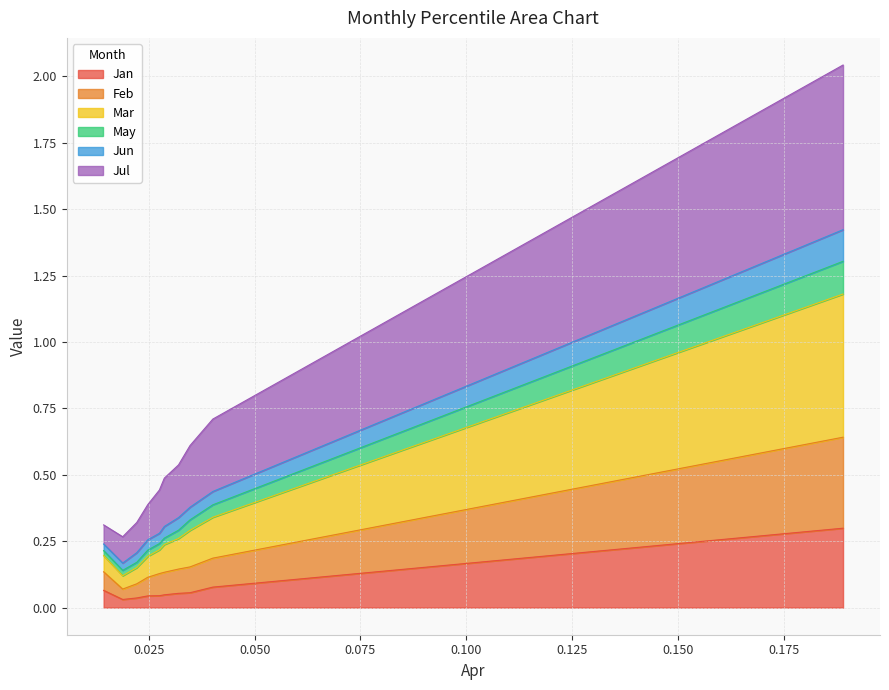

What are all the series names shown in the legend?

Jan, Feb, Mar, May, Jun, Jul